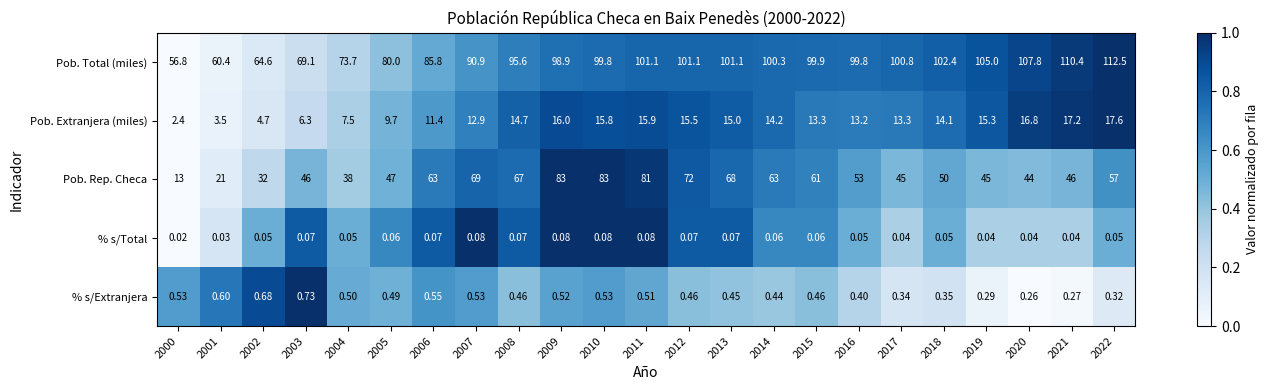

Rank the series at 2017 from highest to lowest value.

Pob. Total (miles), Pob. Rep. Checa, Pob. Extranjera (miles), % s/Extranjera, % s/Total